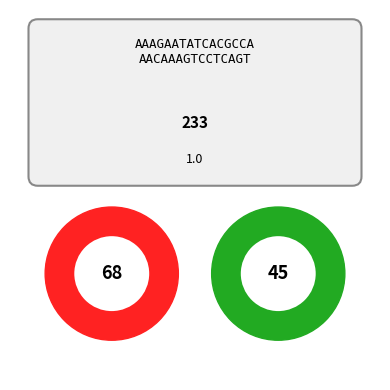

How many slices are in this pie chart?

2